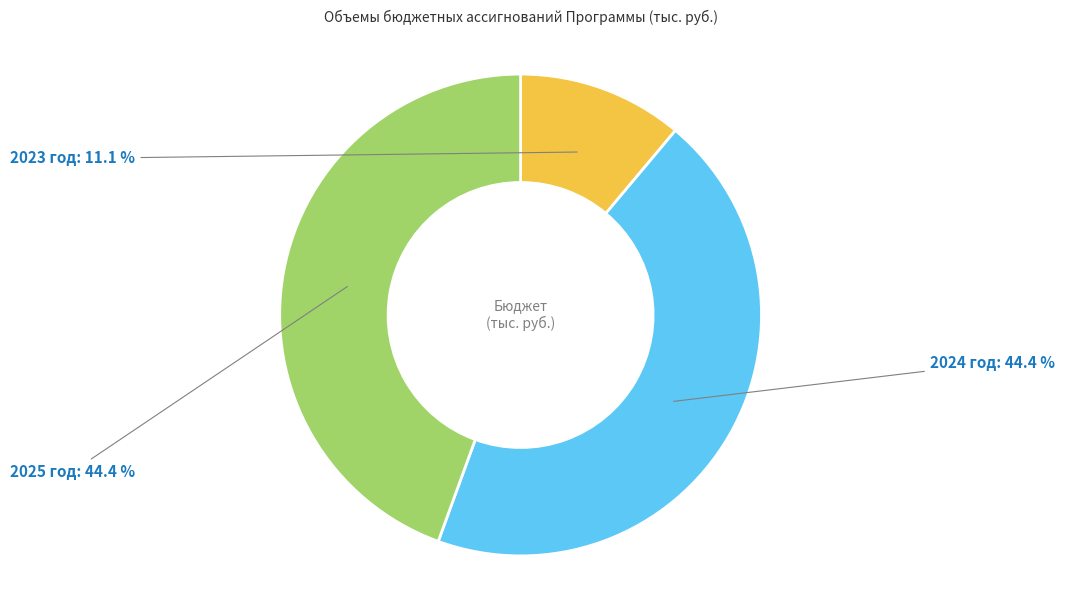

What percentage is the 2025 год slice, to the nearest percent?

44%